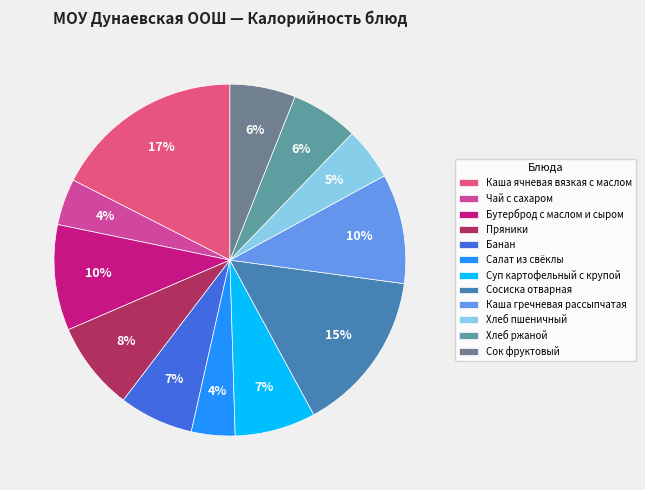

Rank the categories by value from highest to lowest.

Каша ячневая вязкая с маслом, Сосиска отварная, Каша гречневая рассыпчатая, Бутерброд с маслом и сыром, Пряники, Суп картофельный с крупой, Банан, Хлеб ржаной, Сок фруктовый, Хлеб пшеничный, Чай с сахаром, Салат из свёклы